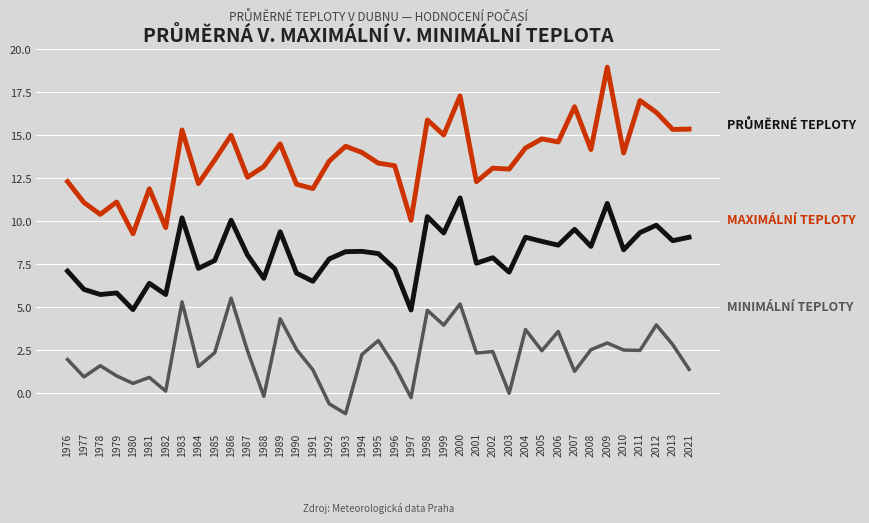

Which category has the lowest value across all series?

1993